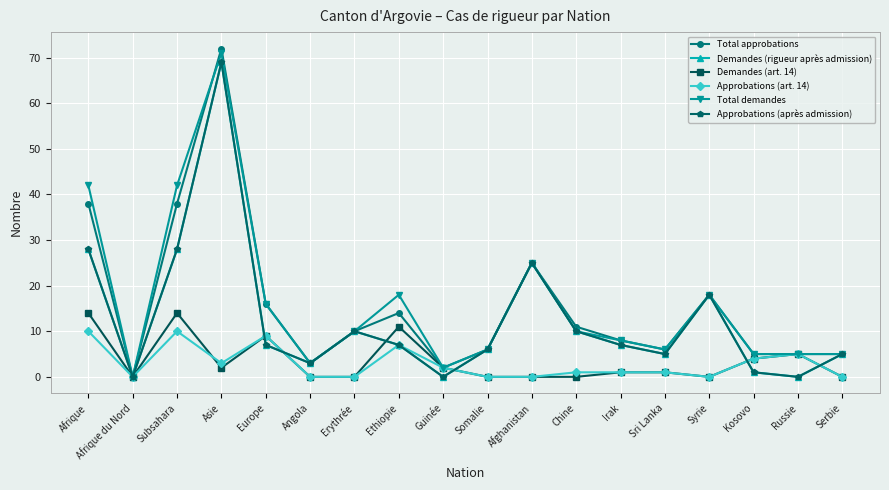

True or false: Approbations (art. 14) has a value of 14 at Afrique.

False